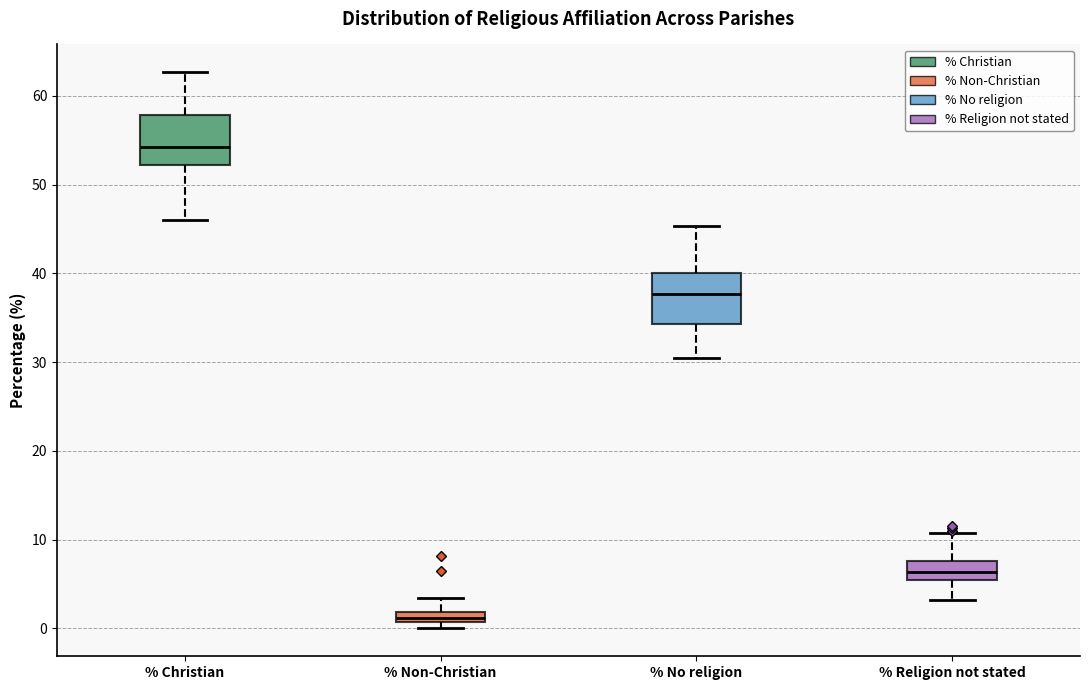

Which box has the highest median line?

% Christian